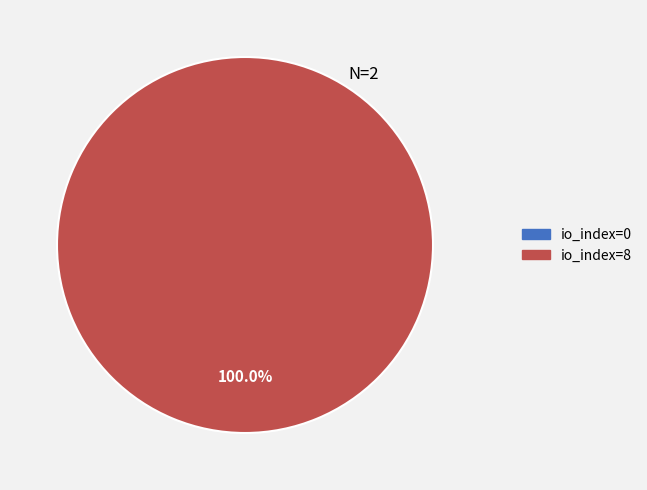

How many segments does this pie chart have?

2